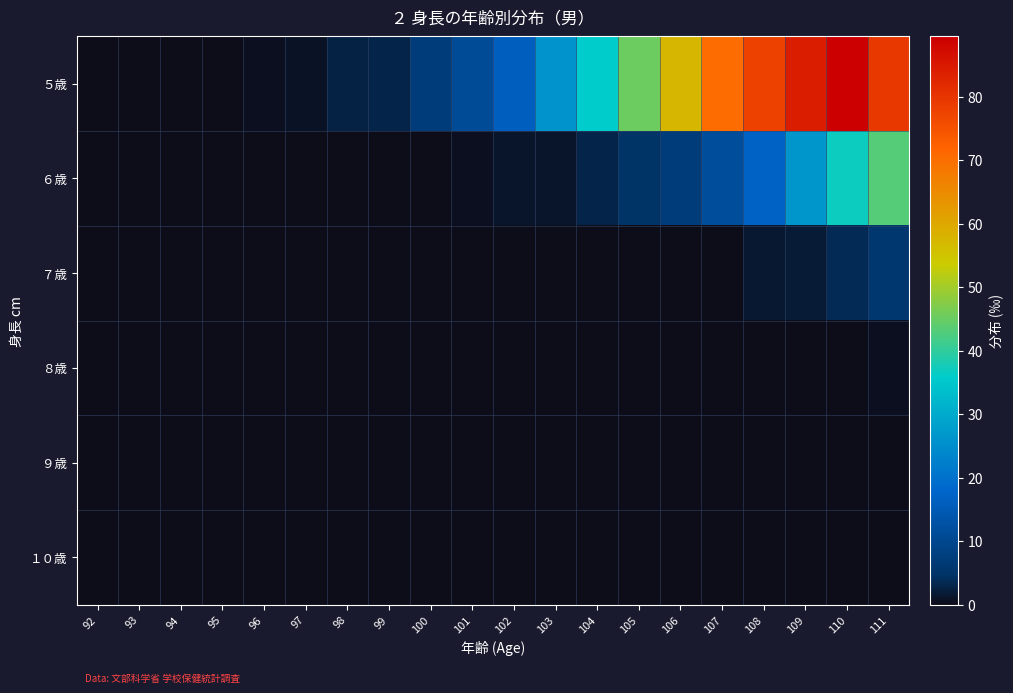

Reading right to left, what are all the values shown in this chart?

５歳: 111=79.5	110=89.5	109=84.4	108=77.8	107=70.6	106=57.6	105=45.3	104=35.9	103=26.2	102=16.2	101=10.9	100=7.0	99=2.9	98=2.6	97=1.0	96=0.6	95=0.2	94=0.1	93=0.3	92=0.0
６歳: 111=43.2	110=37.0	109=26.4	108=16.9	107=11.8	106=7.0	105=4.6	104=2.9	103=1.1	102=1.1	101=0.5	100=0.2	99=0.3	98=0.0	97=0.0	96=0.0	95=0.0	94=0.0	93=0.0	92=0.0
７歳: 111=5.6	110=3.7	109=2.0	108=1.5	107=0.3	106=0.3	105=0.2	104=0.0	103=0.0	102=0.1	101=0.2	100=0.0	99=0.0	98=0.0	97=0.0	96=0.0	95=0.0	94=0.0	93=0.0	92=0.0
８歳: 111=0.5	110=0.0	109=0.0	108=0.0	107=0.2	106=0.0	105=0.0	104=0.0	103=0.0	102=0.0	101=0.0	100=0.0	99=0.0	98=0.0	97=0.0	96=0.0	95=0.0	94=0.0	93=0.0	92=0.0
９歳: 111=0.1	110=0.0	109=0.0	108=0.0	107=0.0	106=0.0	105=0.0	104=0.0	103=0.0	102=0.0	101=0.0	100=0.0	99=0.0	98=0.0	97=0.0	96=0.0	95=0.0	94=0.0	93=0.0	92=0.0
１０歳: 111=0.0	110=0.0	109=0.0	108=0.0	107=0.0	106=0.1	105=0.0	104=0.0	103=0.0	102=0.0	101=0.0	100=0.0	99=0.0	98=0.0	97=0.0	96=0.0	95=0.0	94=0.0	93=0.0	92=0.0